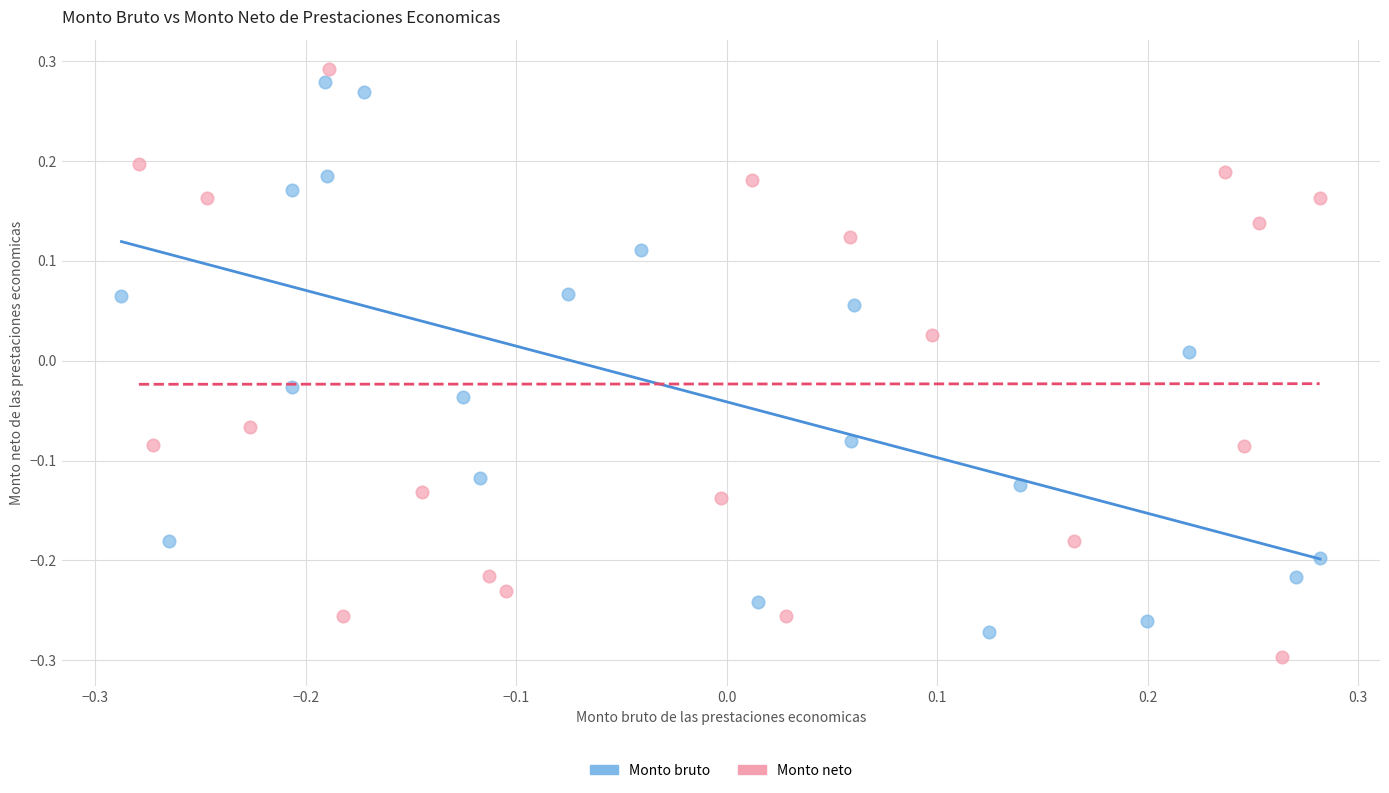

What are all the series names shown in the legend?

Monto bruto, Monto neto